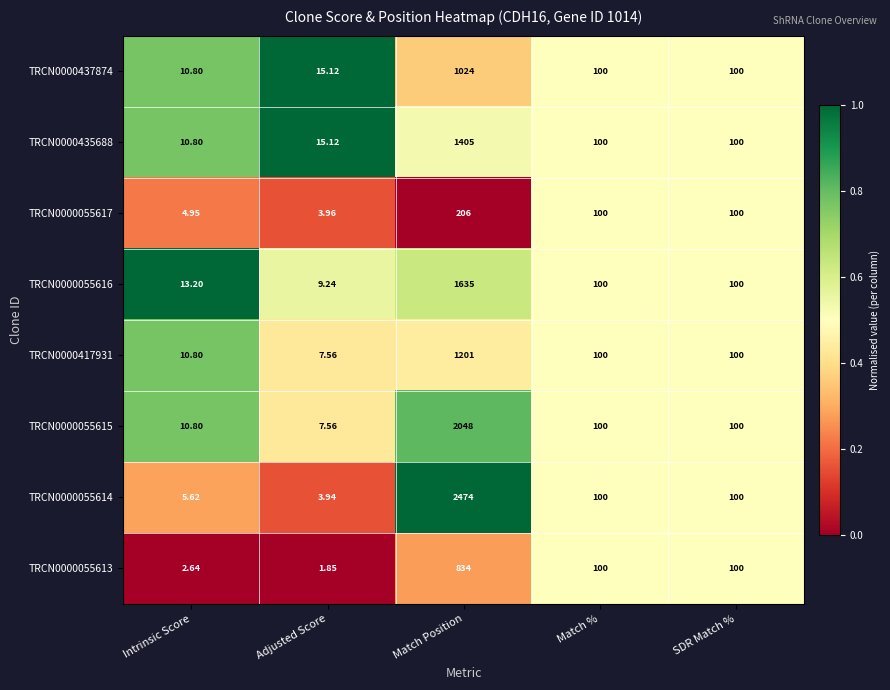

At which label does TRCN0000055613 reach its peak?

Match Position